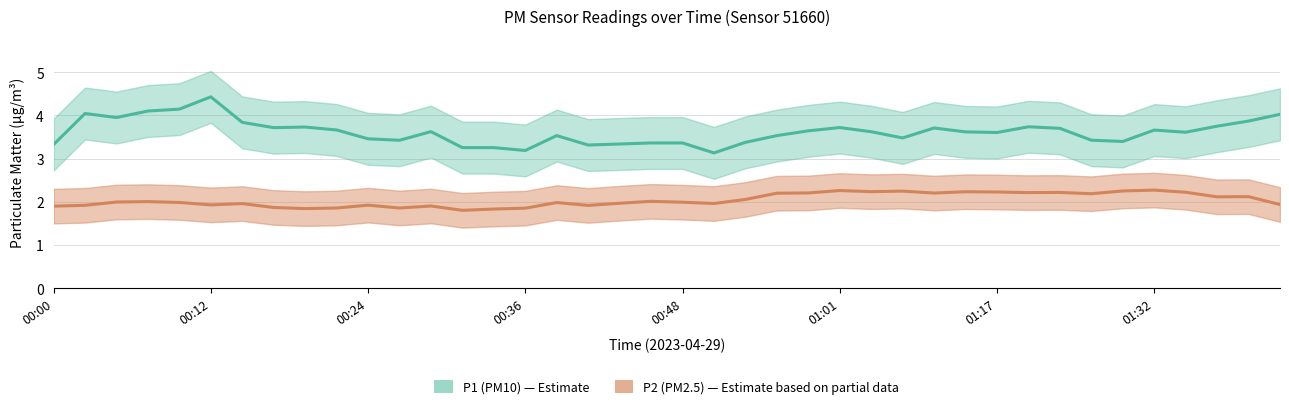

What is the label of the 34th point from the left?

01:26